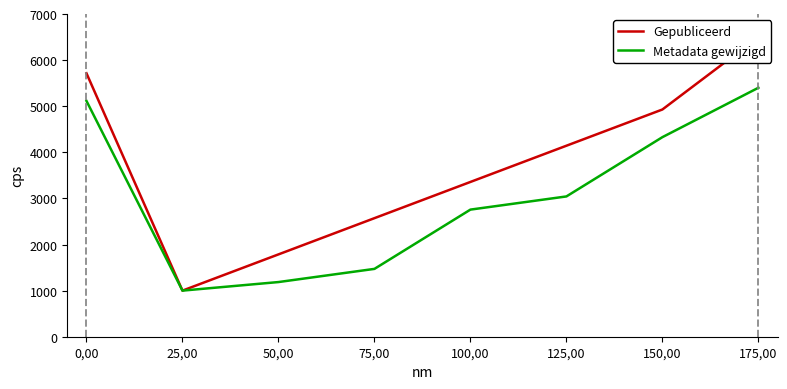

What is the difference between the maximum and second lowest values in the Metadata gewijzigd series?

4214.3